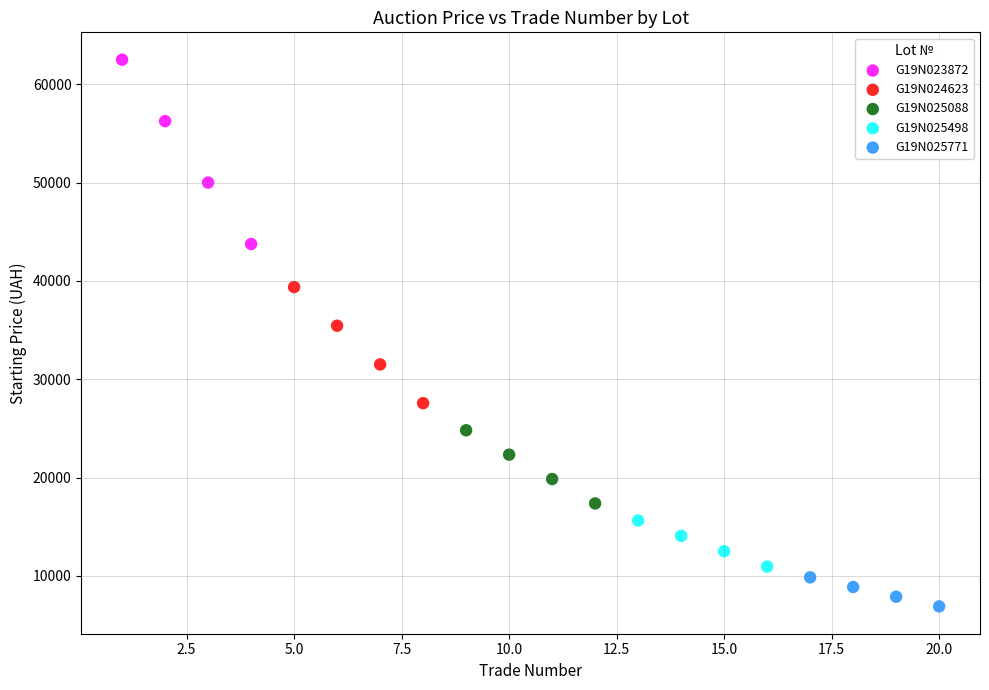

What are all the series names shown in the legend?

G19N023872, G19N024623, G19N025088, G19N025498, G19N025771